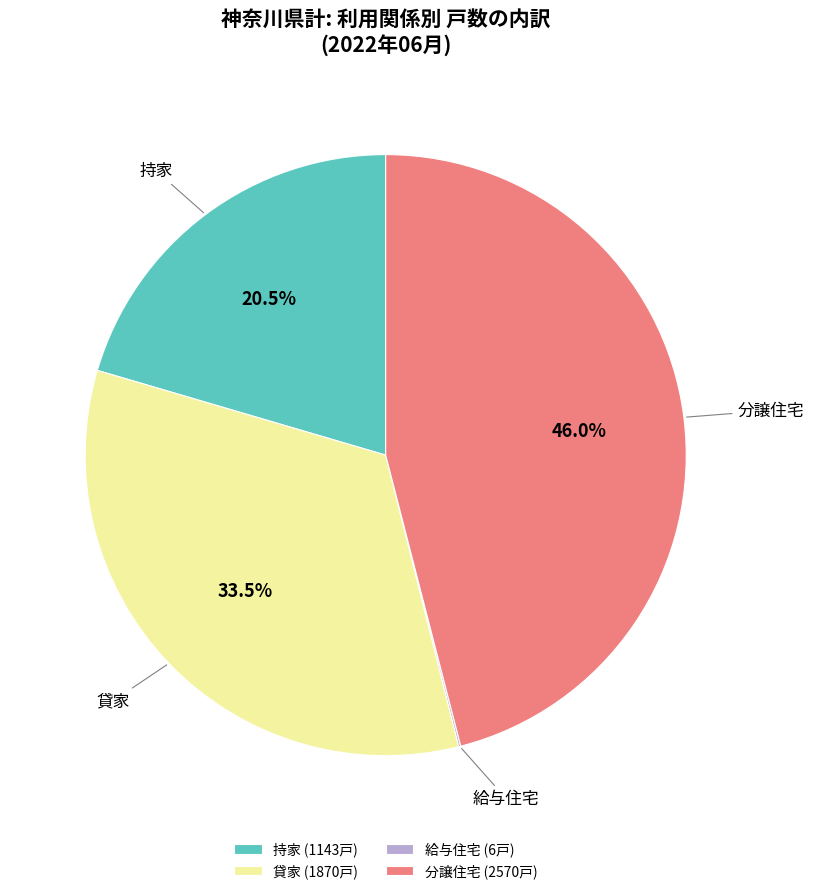

What portion of the pie excludes 持家?

79.5%